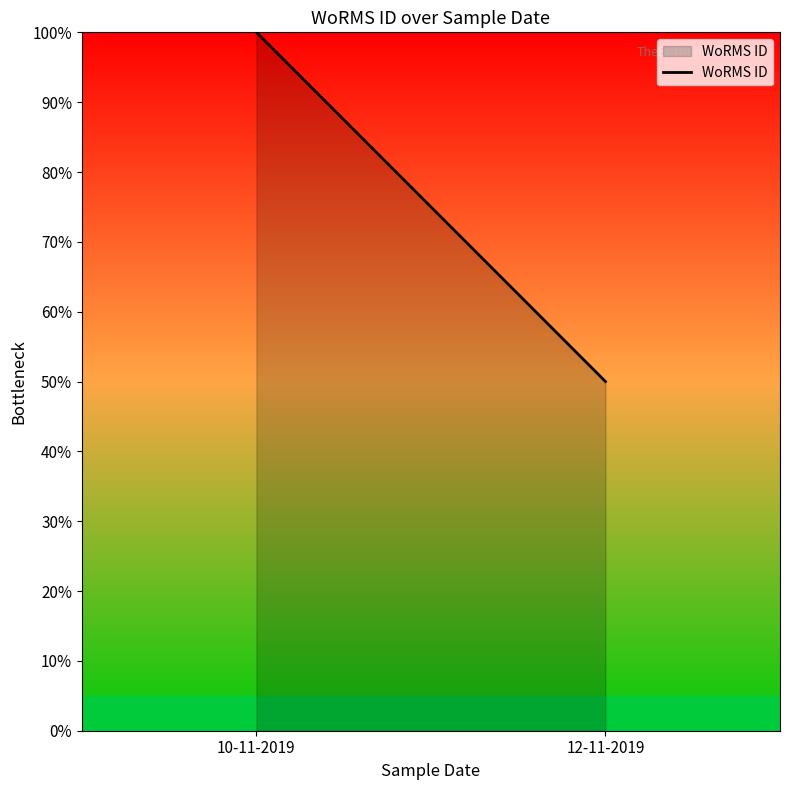

Is it true that the value at 10-11-2019 is 100?

True